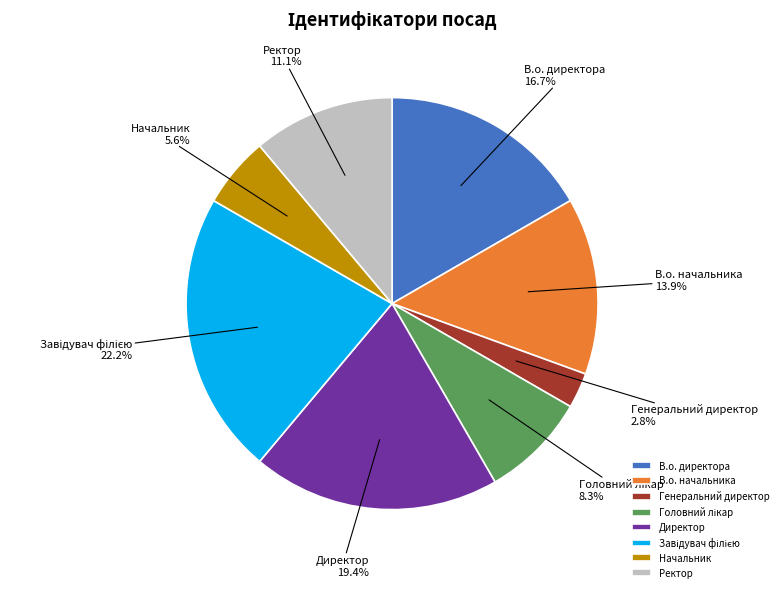

Between Директор and Генеральний директор, which is larger?

Директор